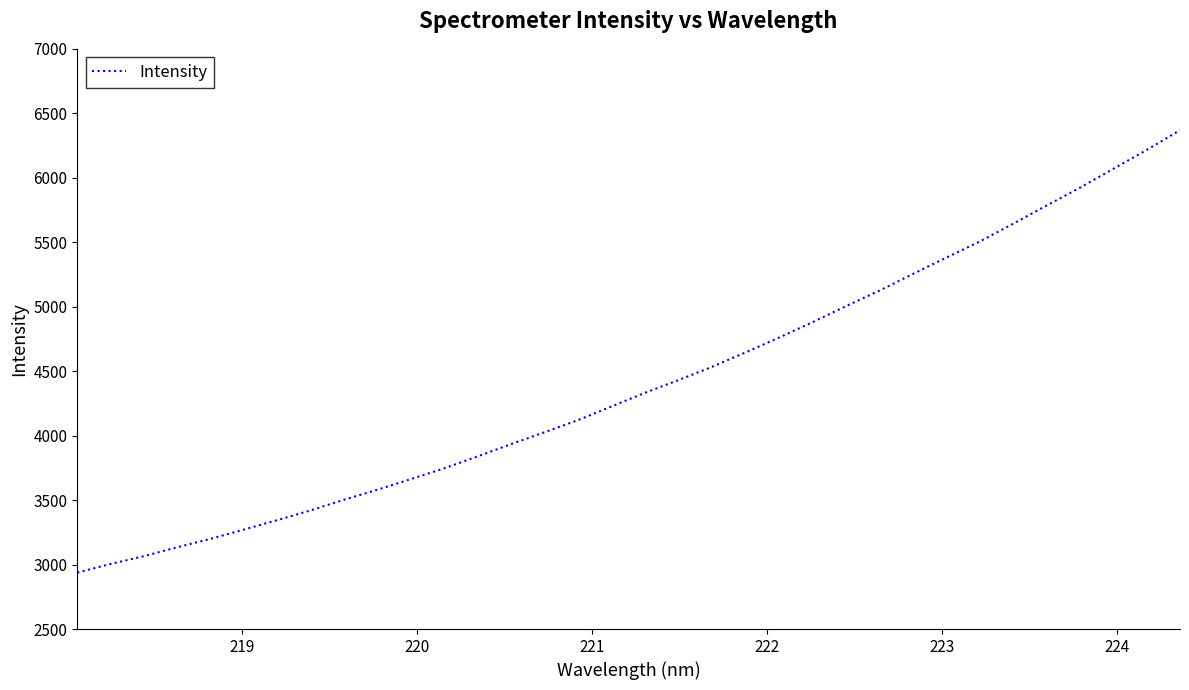

What is the difference between the maximum and minimum values?

3431.5